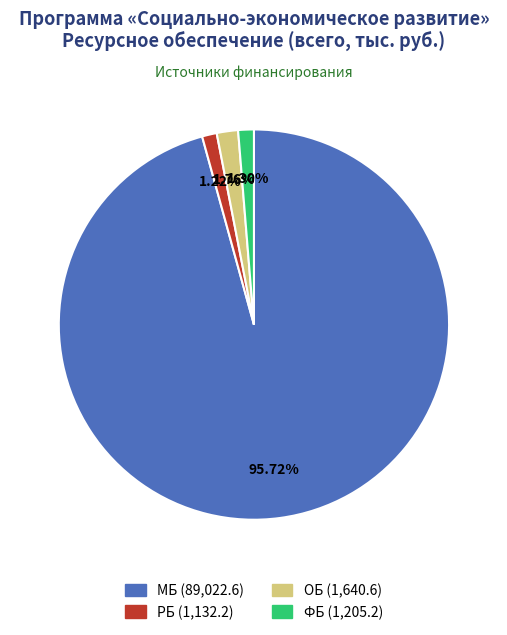

Is there a majority slice in this chart?

Yes